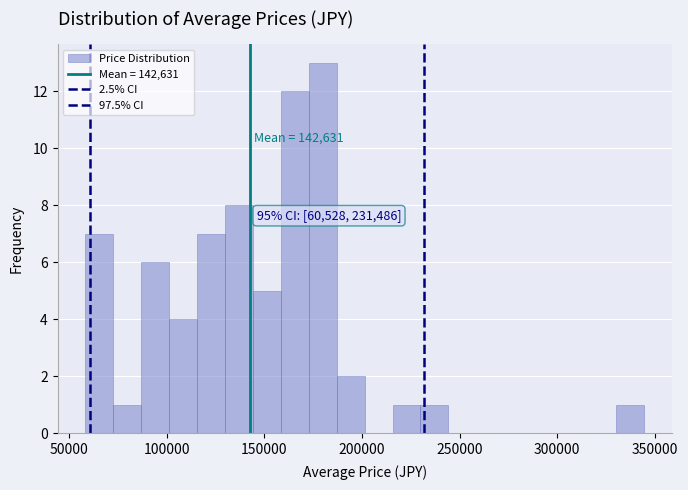

Read against the x-axis, roughly where is the centre of the tallest bar?

180000